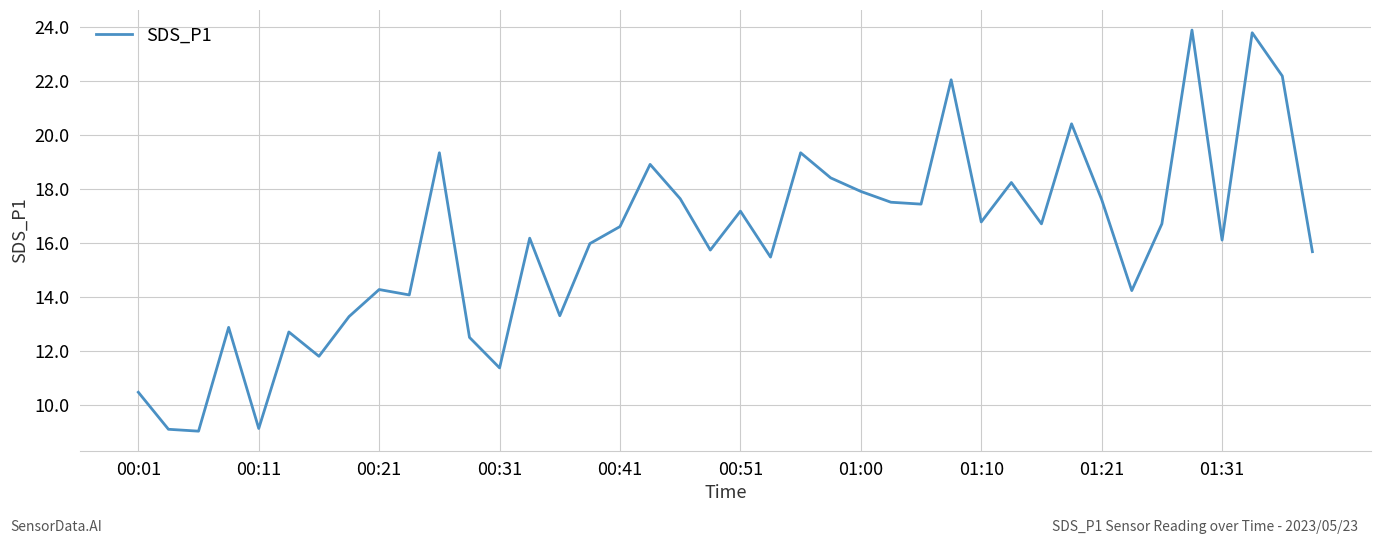

What is the average value?

16.0